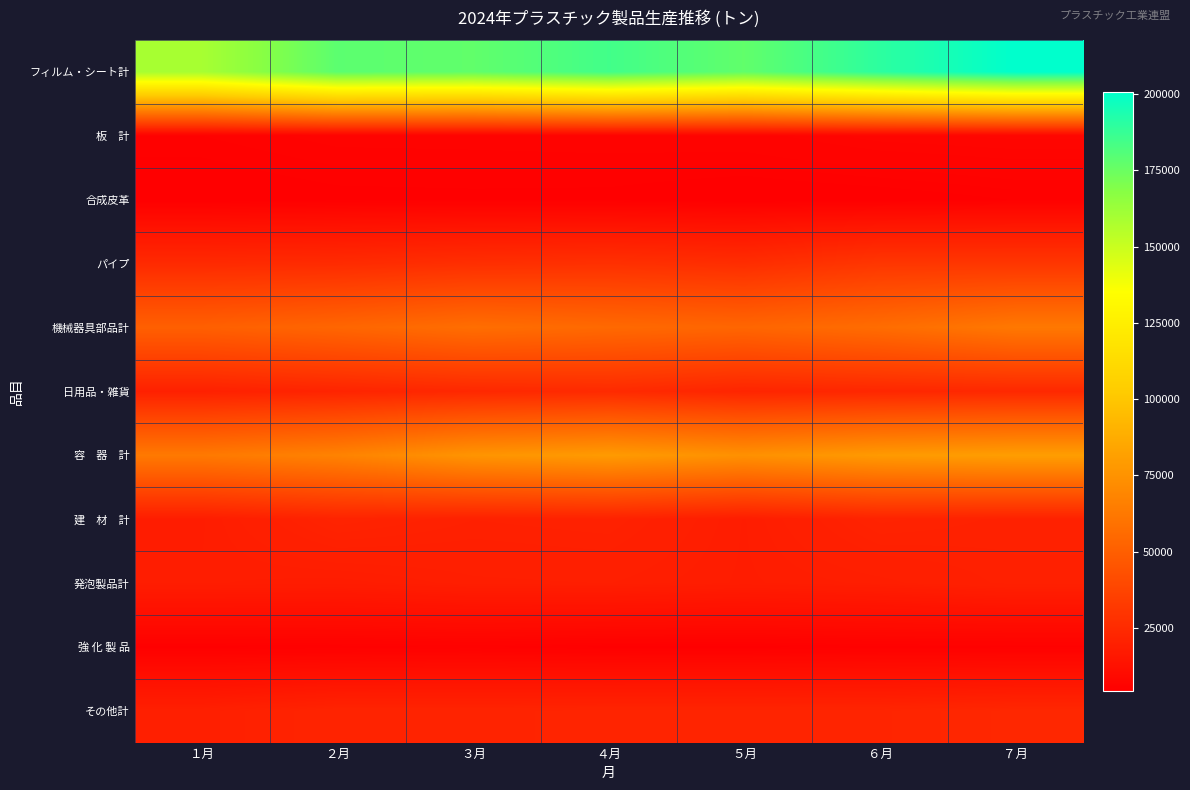

Which category has the lowest value across all series?

５月